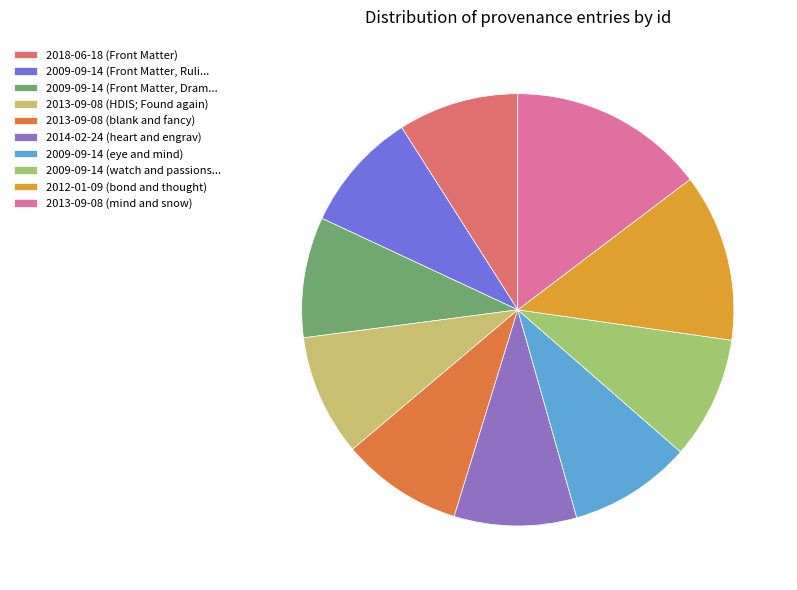

True or false: 2012-01-09 (bond and thought) accounts for 13% of the total.

True